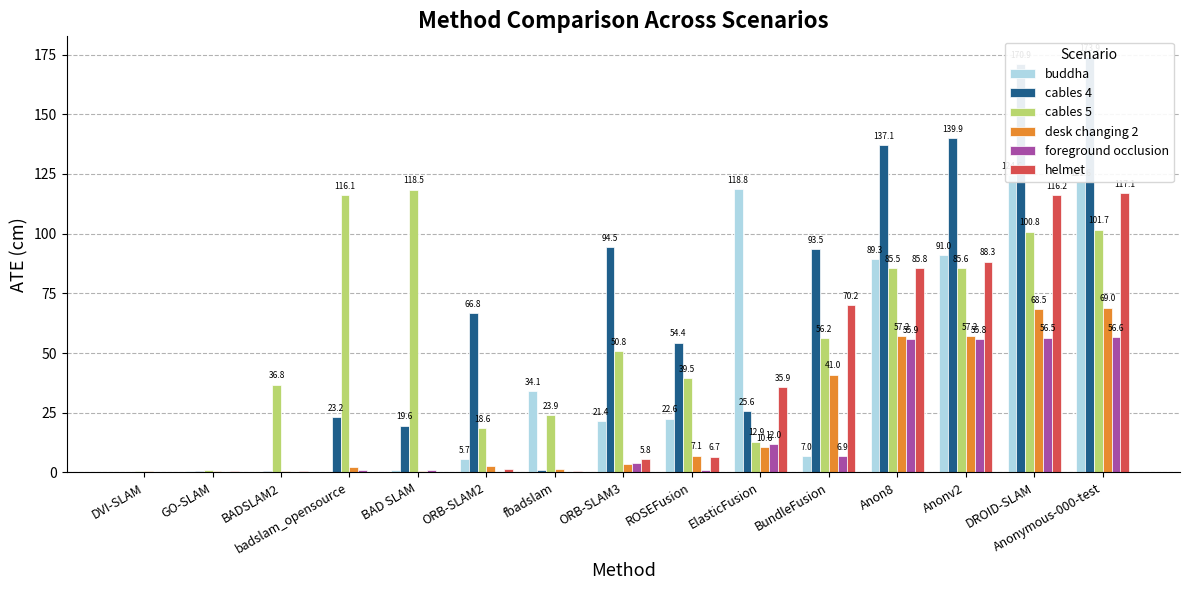

What is the approximate value of cables 5 at Anonv2?

85.6